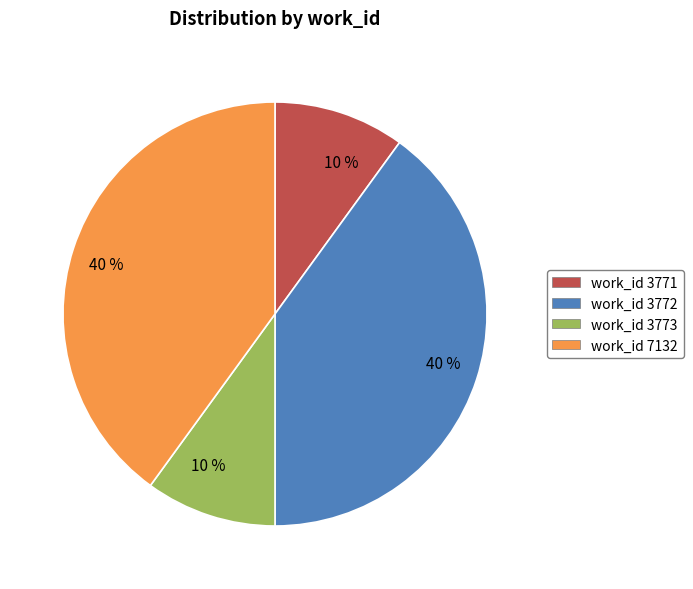

To the nearest percent, what portion does work_id 3772 represent?

40%